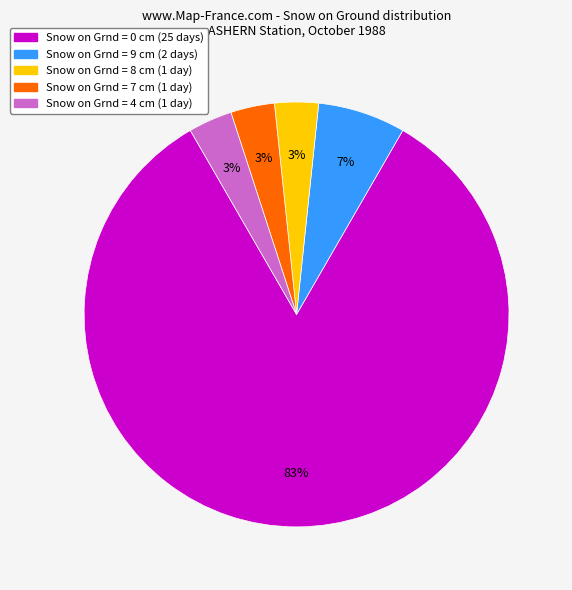

How many segments does this pie chart have?

5